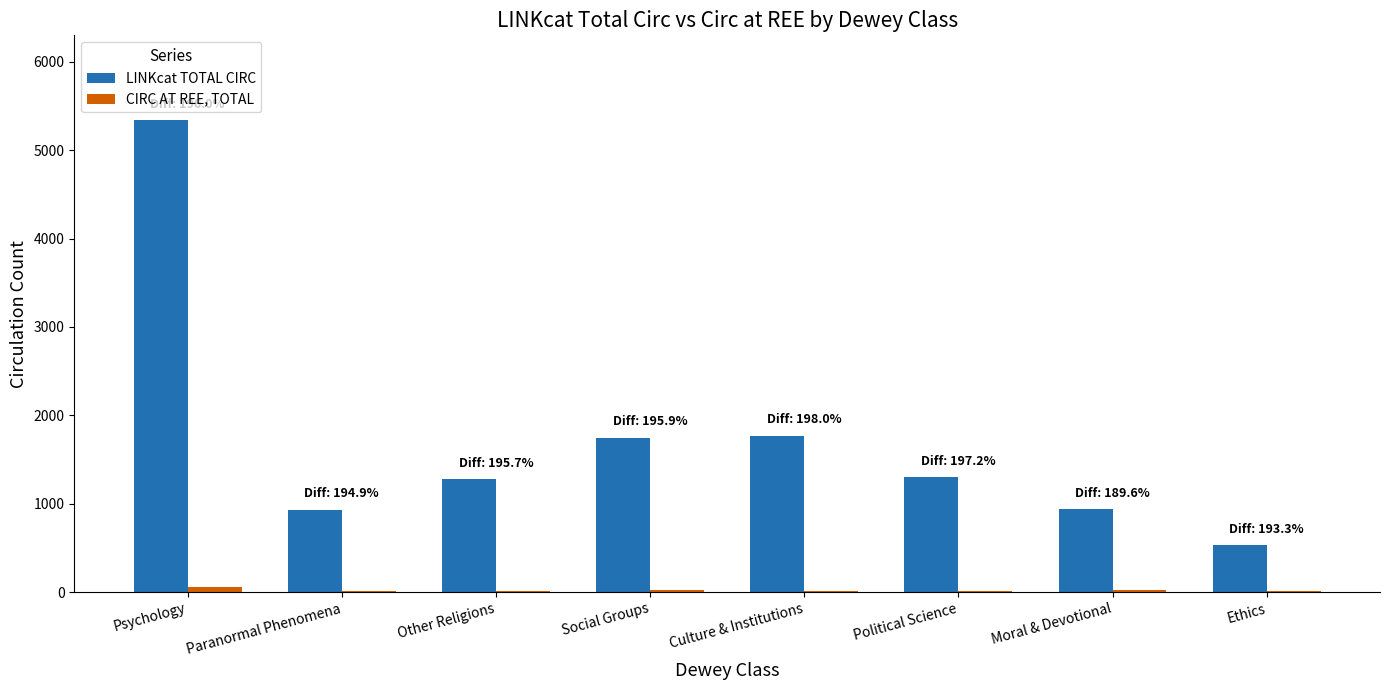

What is the total value across all series at Social Groups?

1763